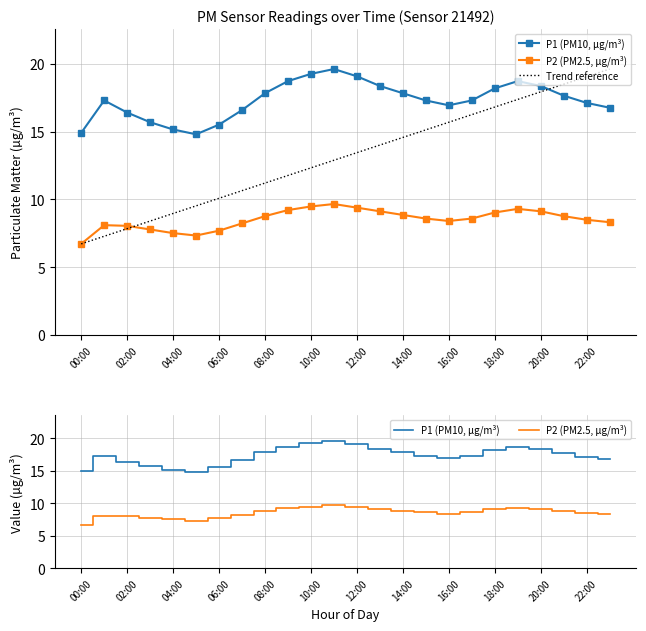

The value of Trend reference at 19 is 11.7. True or false?

False